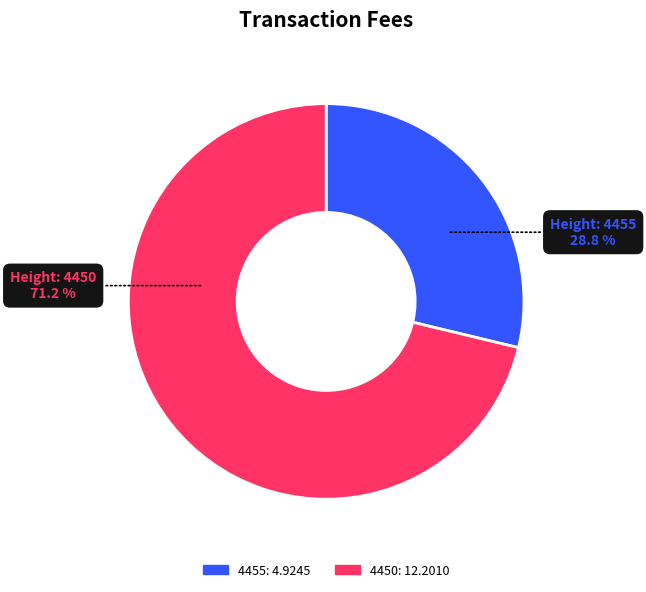

Which slice is the largest?

4450